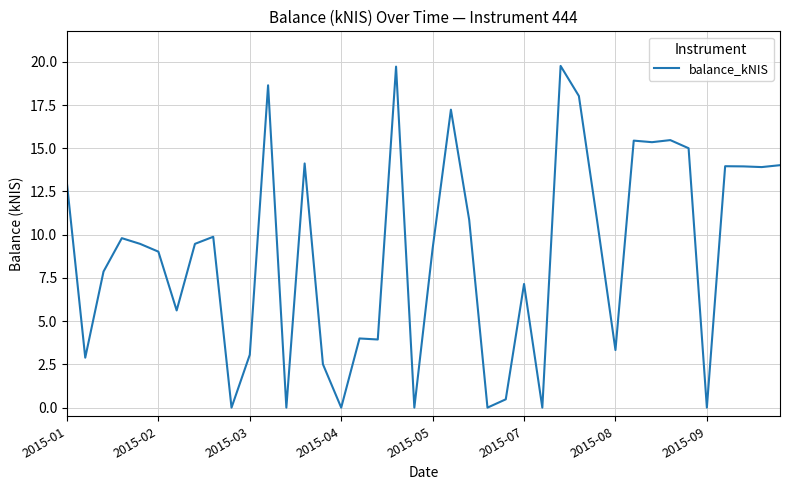

What is the greatest value displayed?

19.8